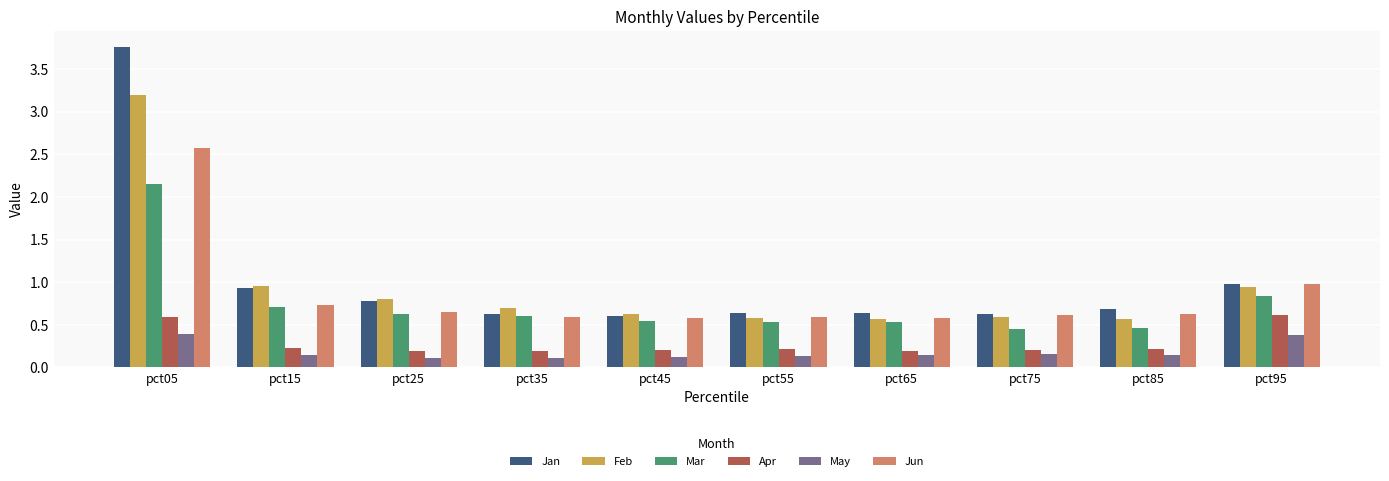

Which series changed the most between pct15 and pct55?

Feb